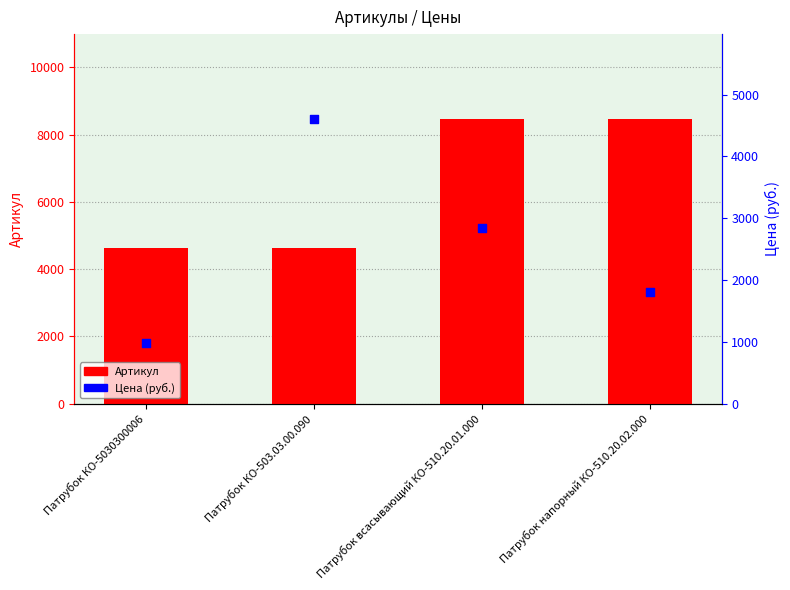

Which series has the largest total across all categories?

Артикул